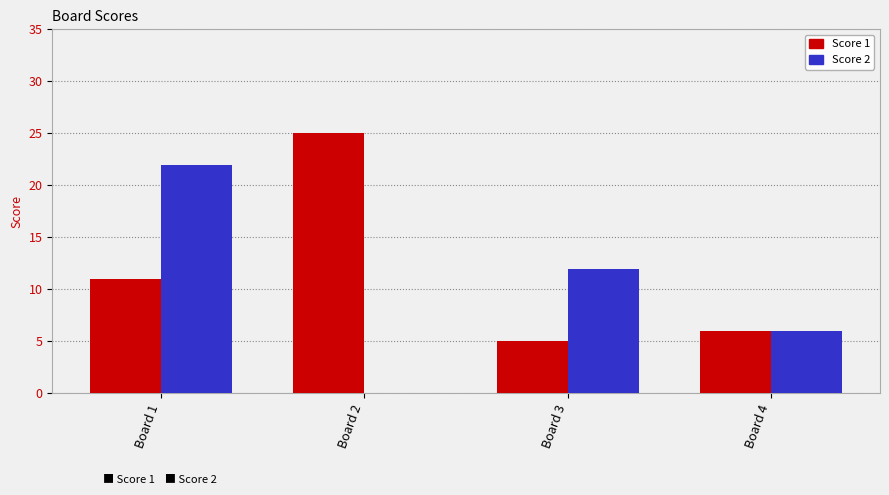

Where is Score 1 nearest to the value 15?

Board 1